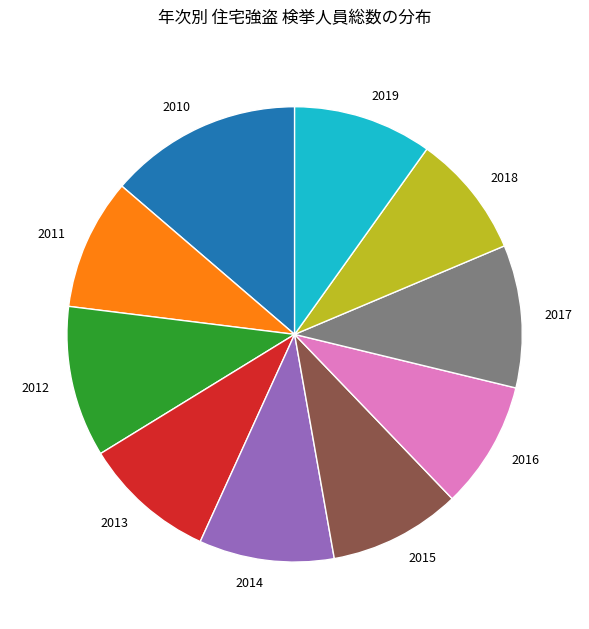

Which slice is the largest?

2010